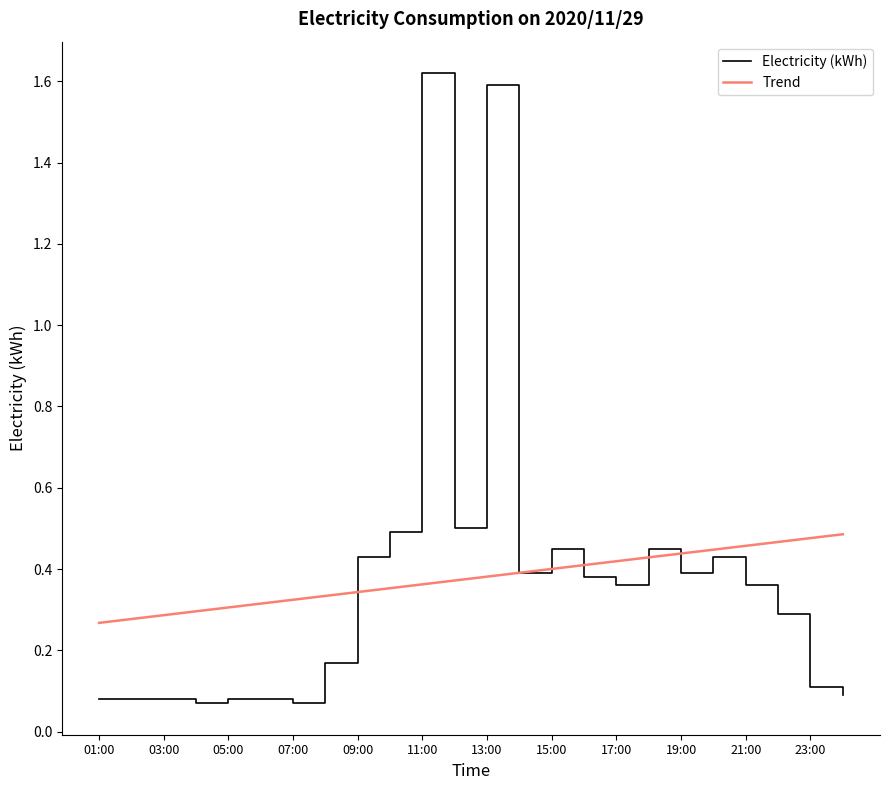

Which series has the widest spread of values?

Electricity (kWh)